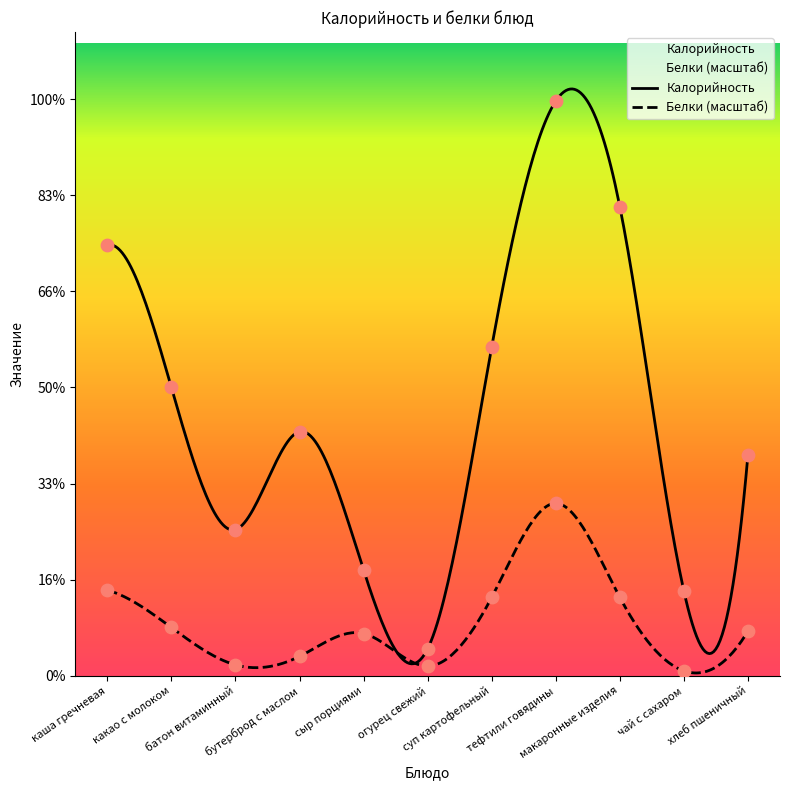

Which series has the largest total across all categories?

Калорийность